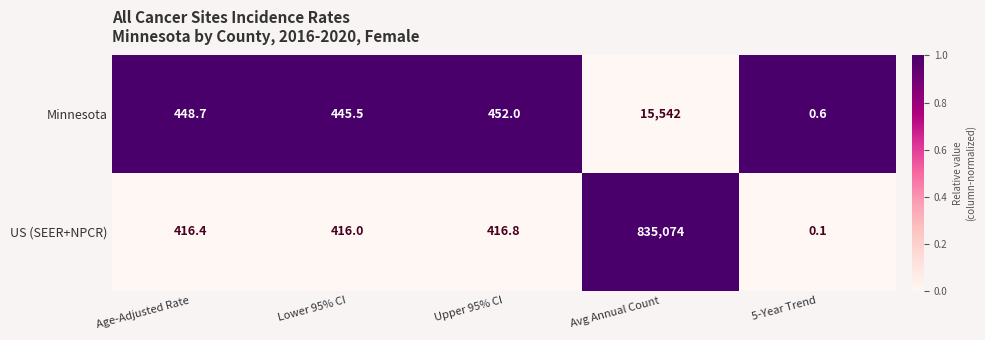

At which category does the chart reach its minimum across all series?

5-Year Trend